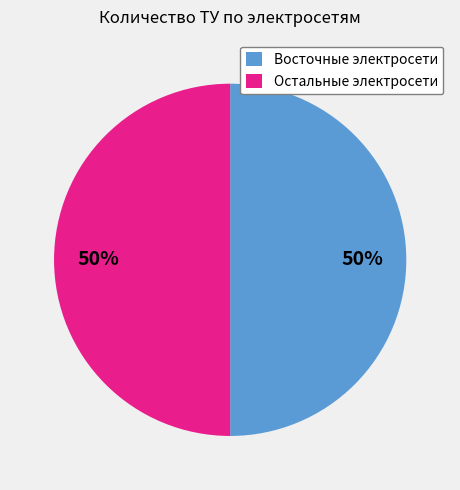

True or false: Остальные электросети accounts for 57% of the total.

False